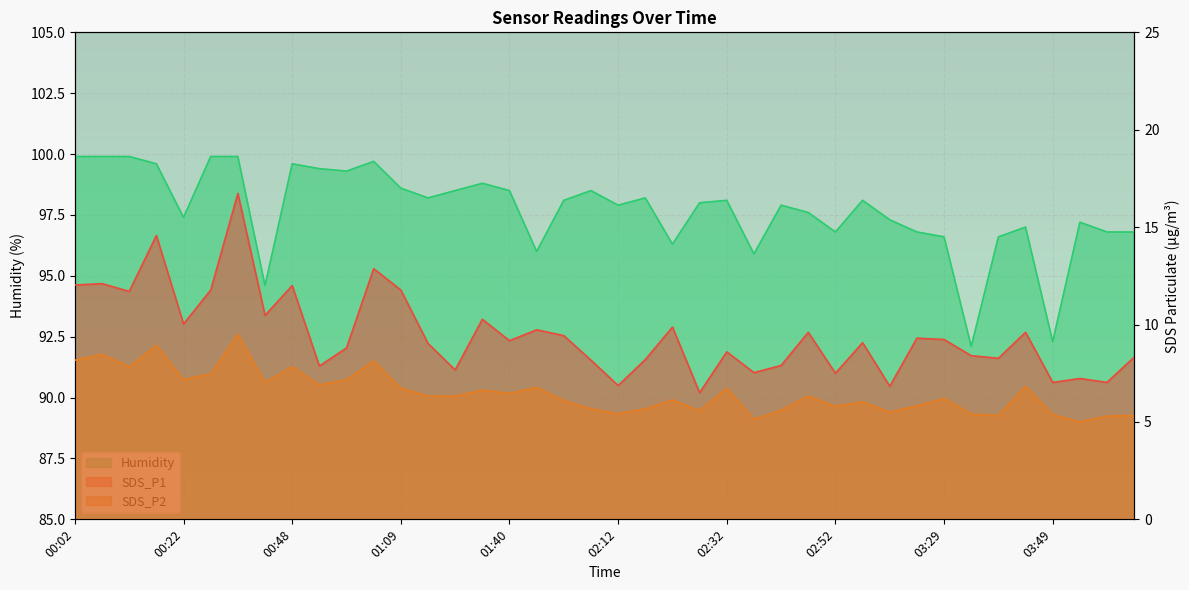

Which category has the lowest value in the SDS_P2 series?

03:54